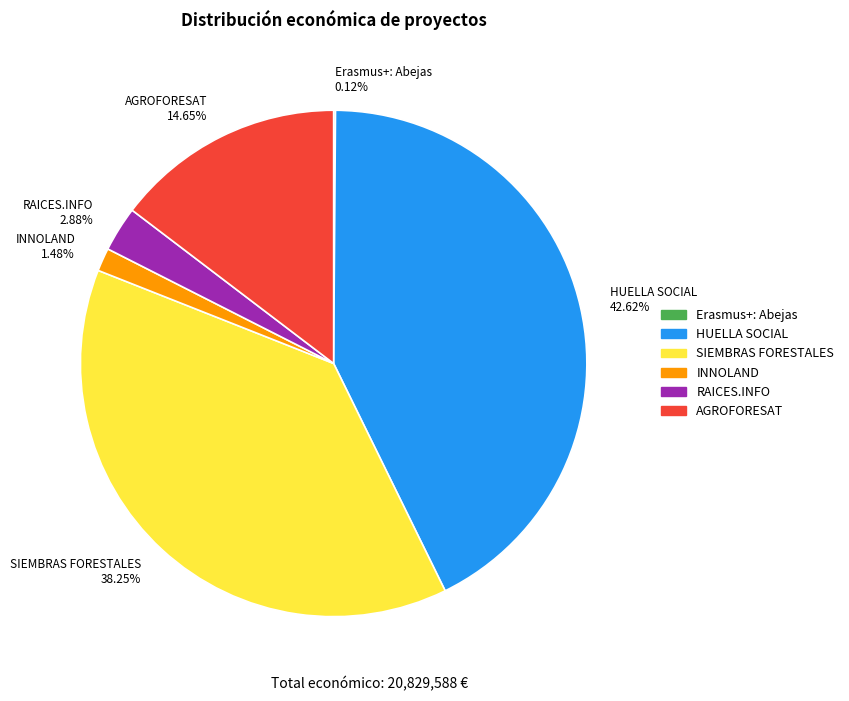

Is the sum of INNOLAND and AGROFORESAT greater than half?

No